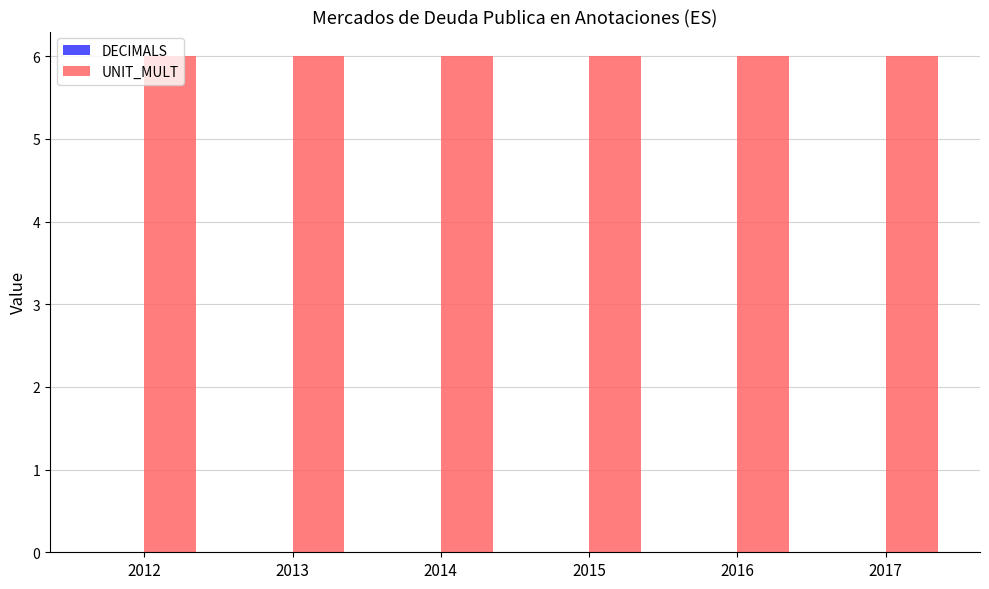

At which category is the sum across all series the highest?

2012